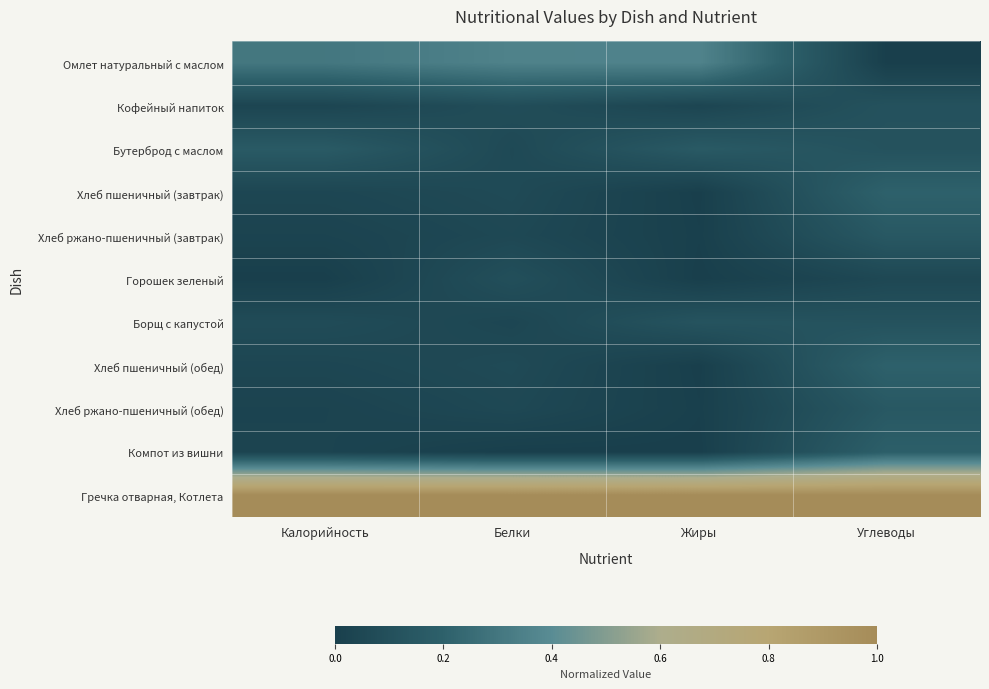

At how many categories does at least one series exceed 0?

4